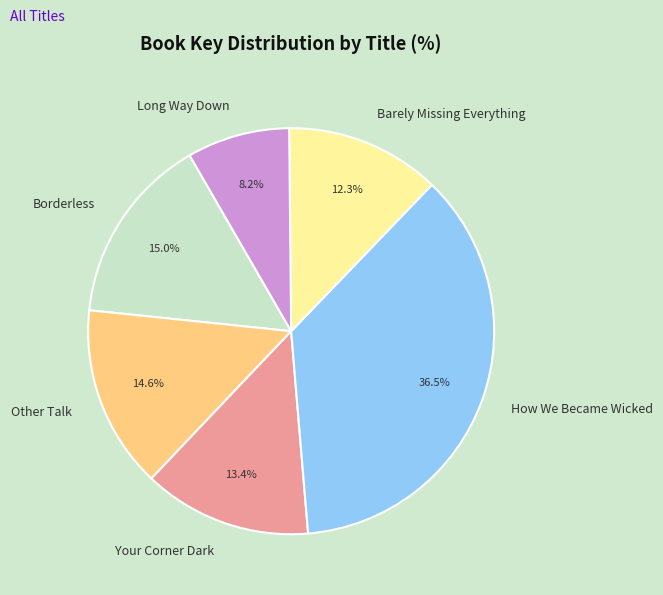

Count the number of slices in the pie.

6